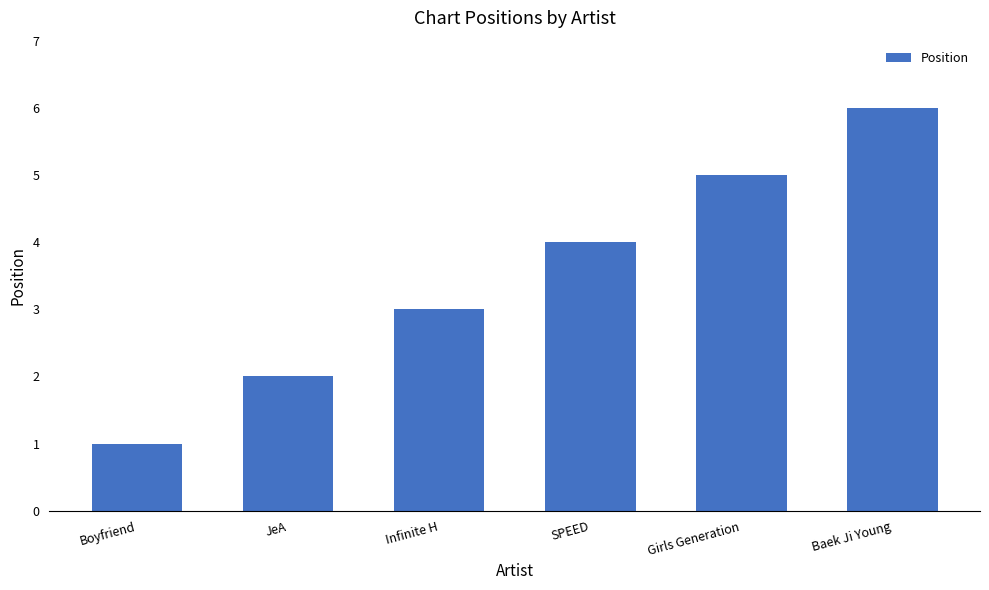

What value does the data have at Baek Ji Young?

6